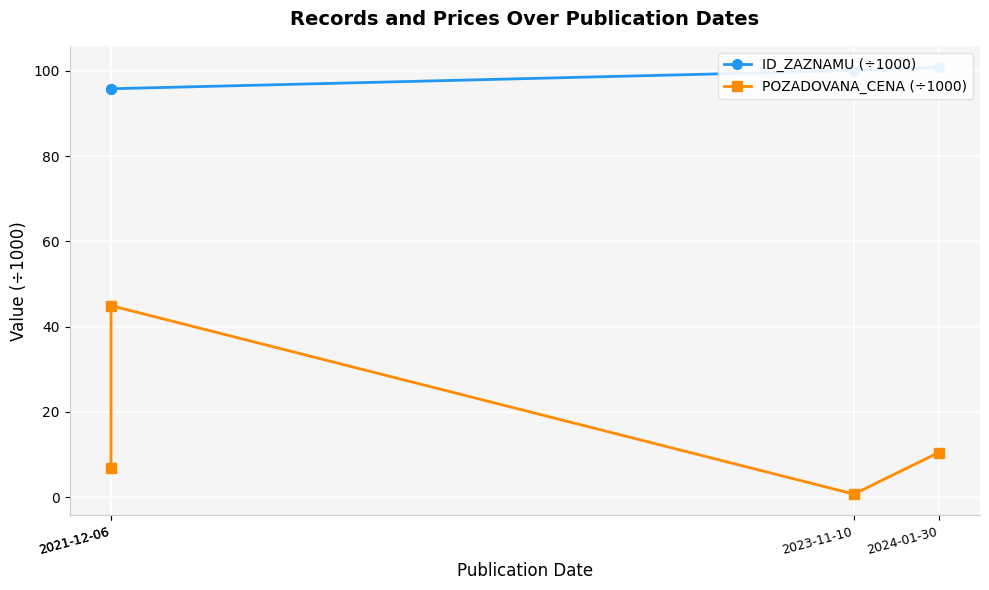

Reading left to right, extract all data points from this chart.

ID_ZAZNAMU (÷1000): 2024-01-30=100.9	2023-11-10=100.1	2021-12-06=95.8	2021-12-06=95.8
POZADOVANA_CENA (÷1000): 2024-01-30=10.4	2023-11-10=0.7	2021-12-06=44.9	2021-12-06=6.9